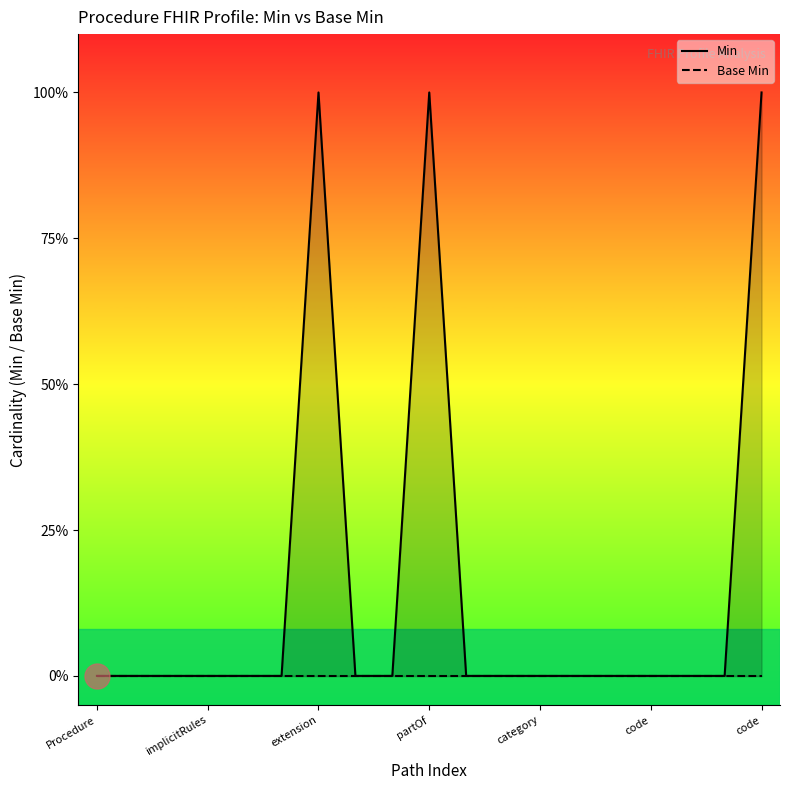

Where is the first local maximum?

extension